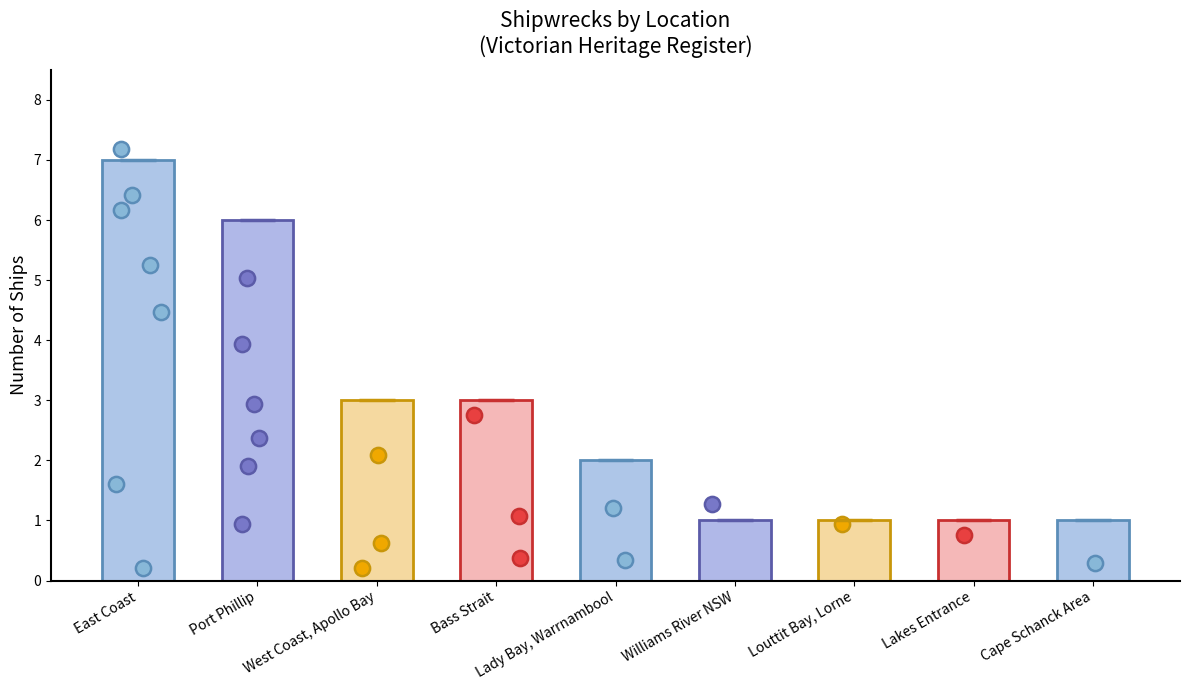

What is the change in value from East Coast to Port Phillip?

-1